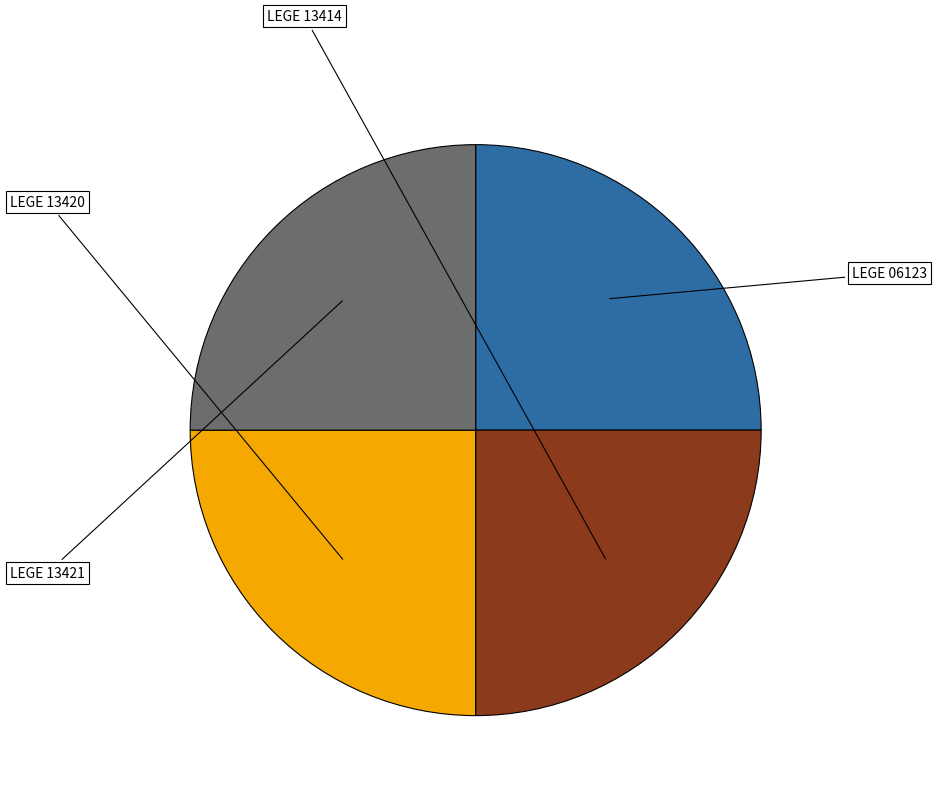

To the nearest percent, what percentage of the pie is LEGE 13421?

25%